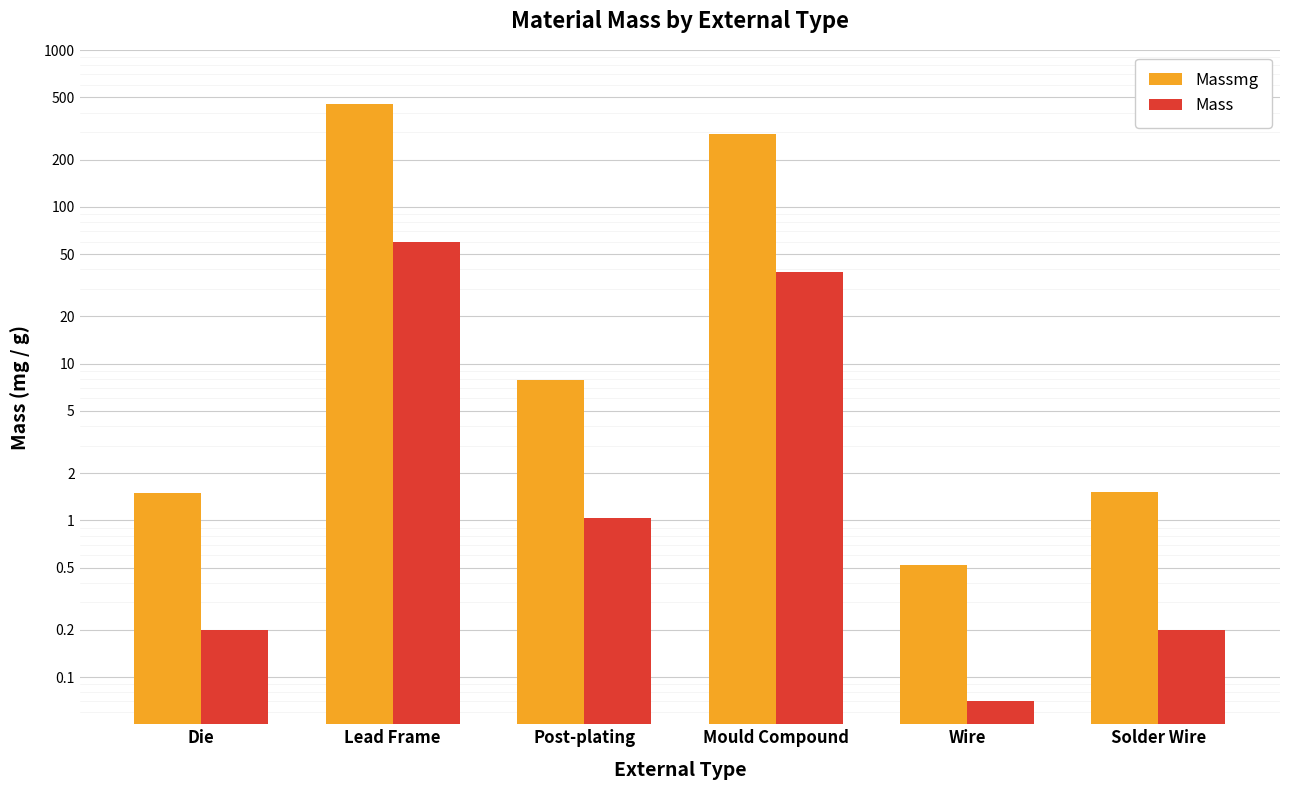

Reading left to right, extract all data points from this chart.

Massmg: 1.5	454.5	7.8	290.9	0.5	1.5
Mass: 0.2	60.1	1.0	38.5	0.1	0.2